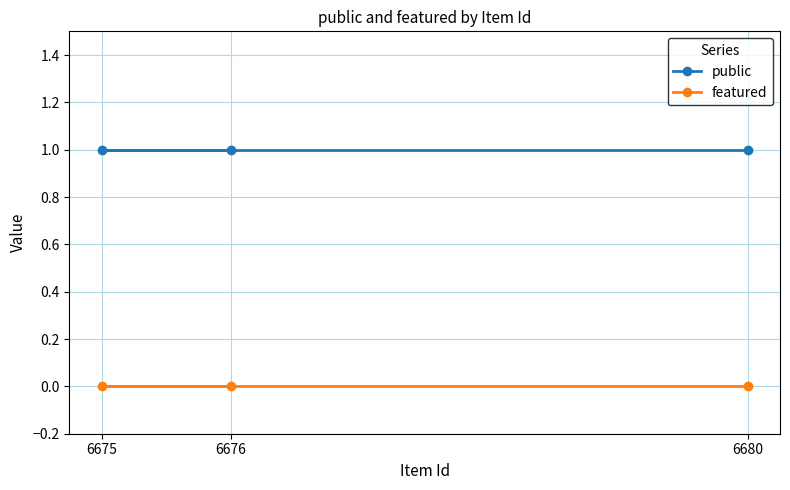

At 6680, list the series in order from largest to smallest.

public, featured